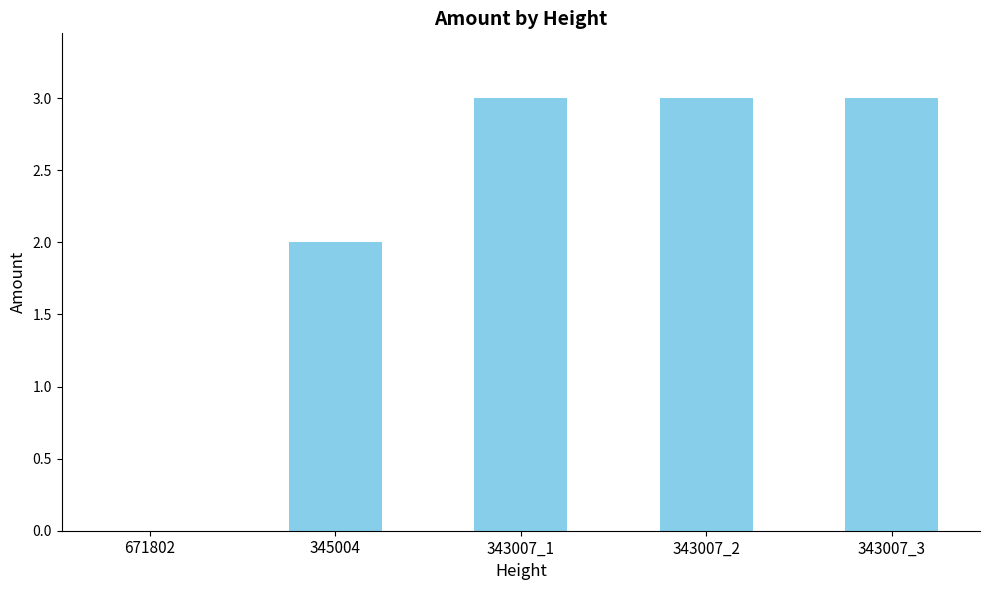

What is the sum of the values at 343007_3 and 671802?

3.0